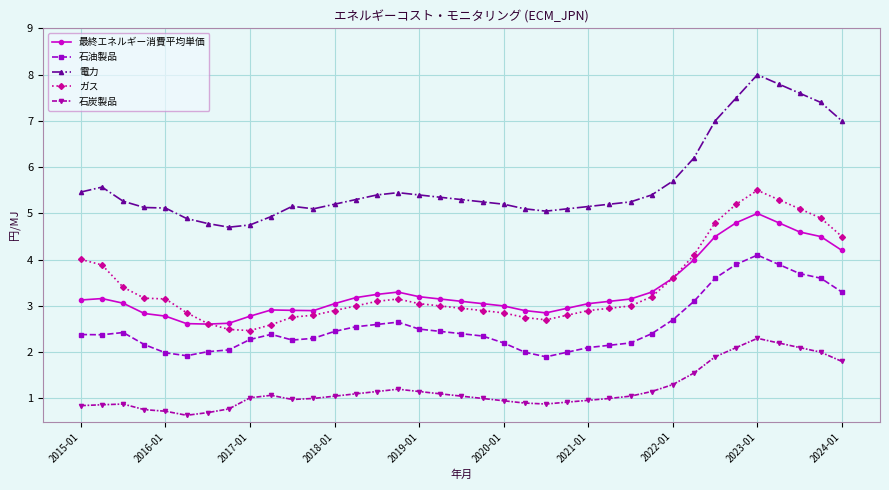

What is the maximum value shown in the chart?

8.0